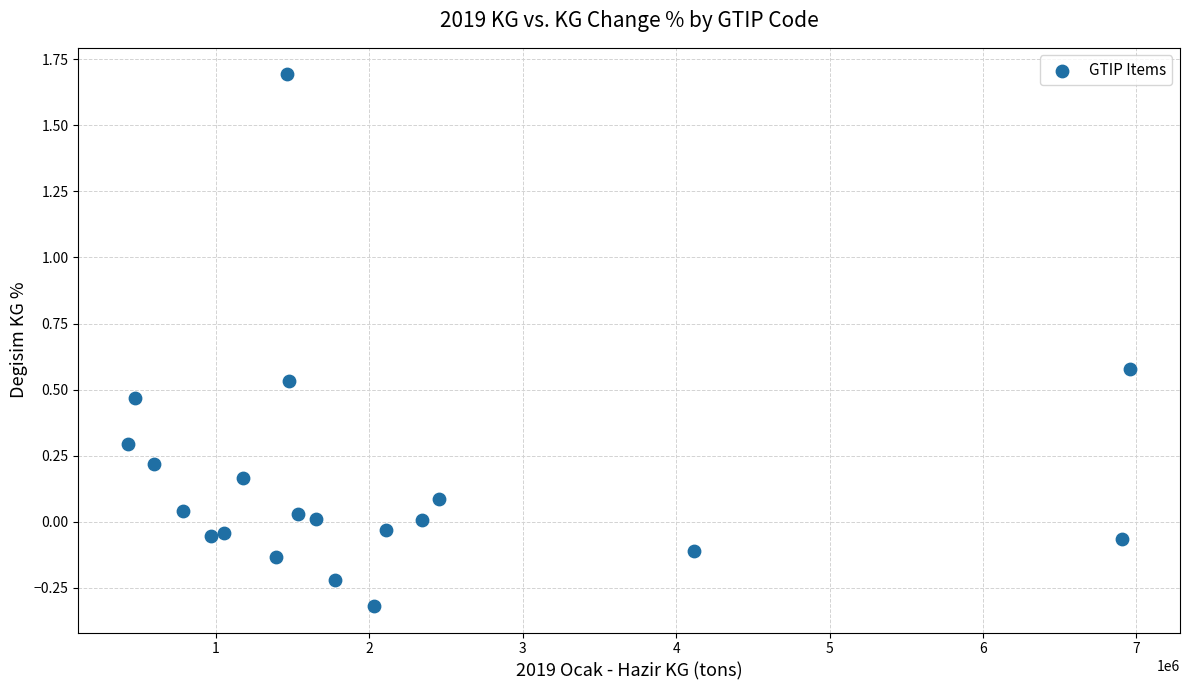

What is the range of X values (max minus min)?

6529492.5